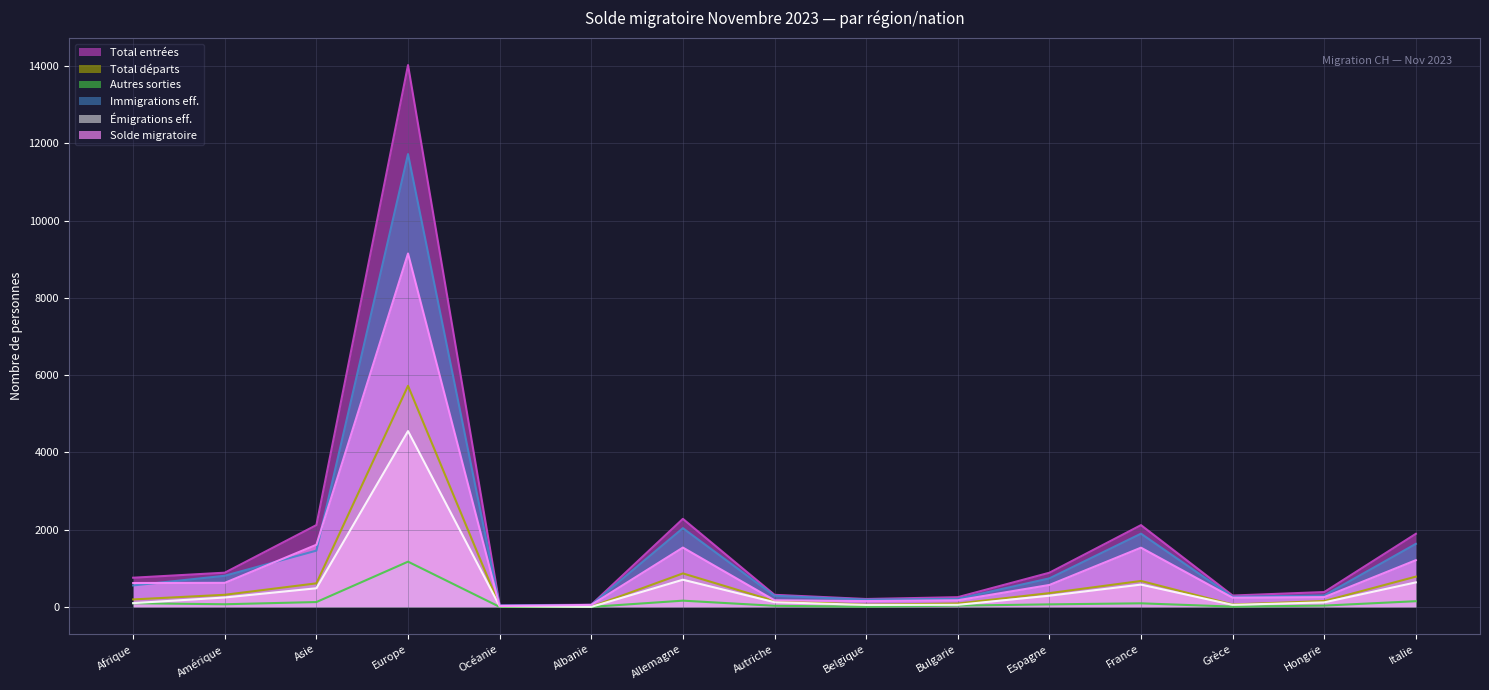

What is the minimum value for Solde migratoire?

24